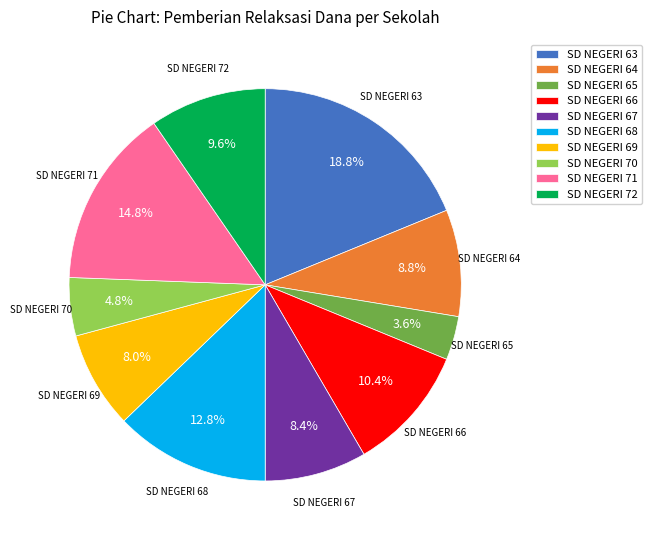

What percentage is the SD NEGERI 66 slice, to the nearest percent?

10%